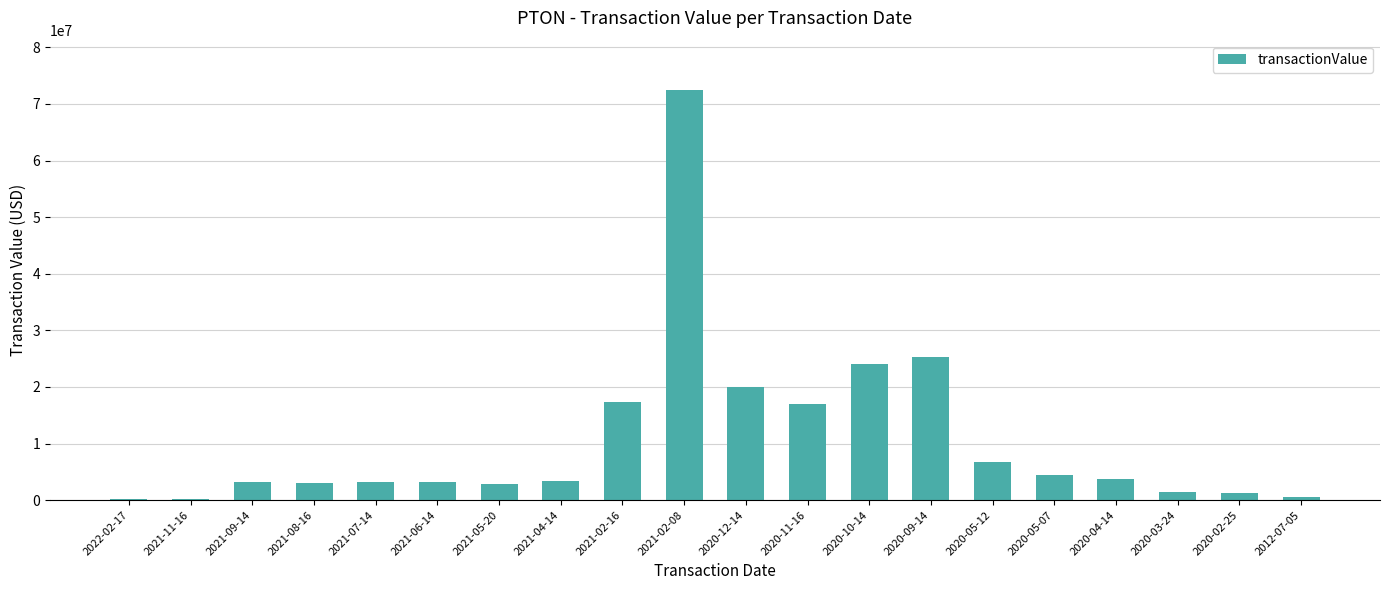

Which label corresponds to the largest value in the chart?

2021-02-08